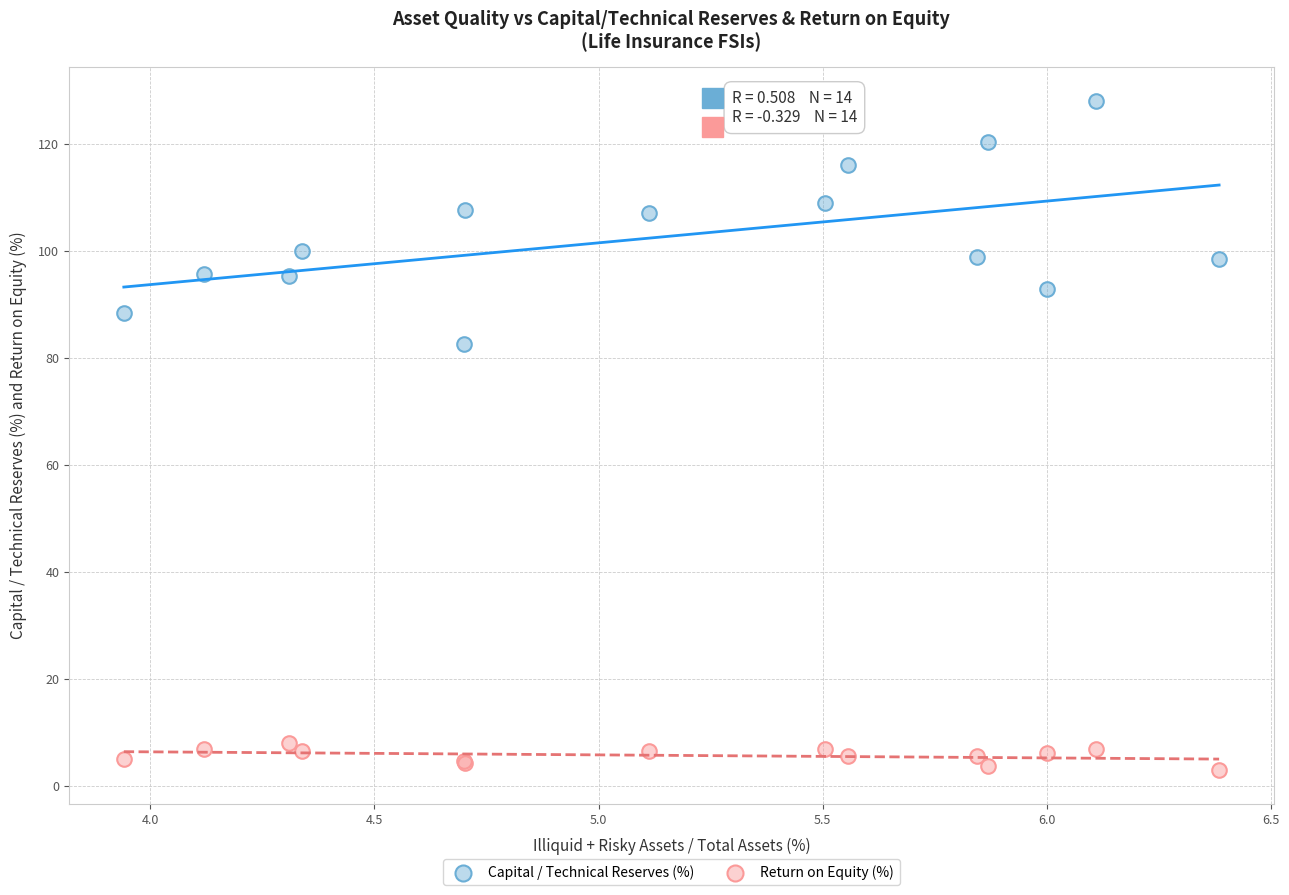

Which series contains the lowest Y value?

Return on Equity (%)